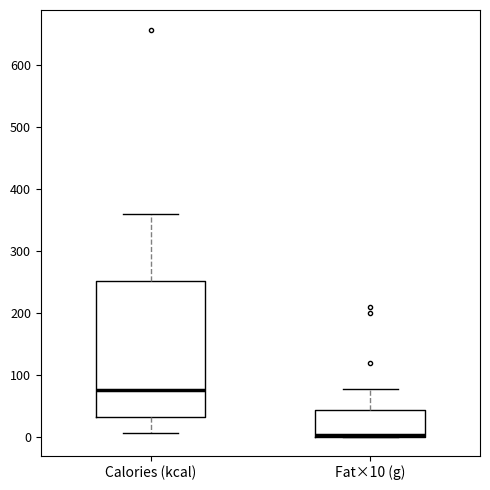

Reading left to right, transcribe this box plot: for each box, give where its median line is, the range the box spans, and where its two whiskers end, as read against the y-axis. The values are not printed on the chart, so give them approximately, as read against the axis.

Calories (kcal): median 80, box 30 to 250, whiskers 10 to 360
Fat×10 (g): median 0 (just above the box's lower edge), box 0 to 40, whiskers 0 to 80